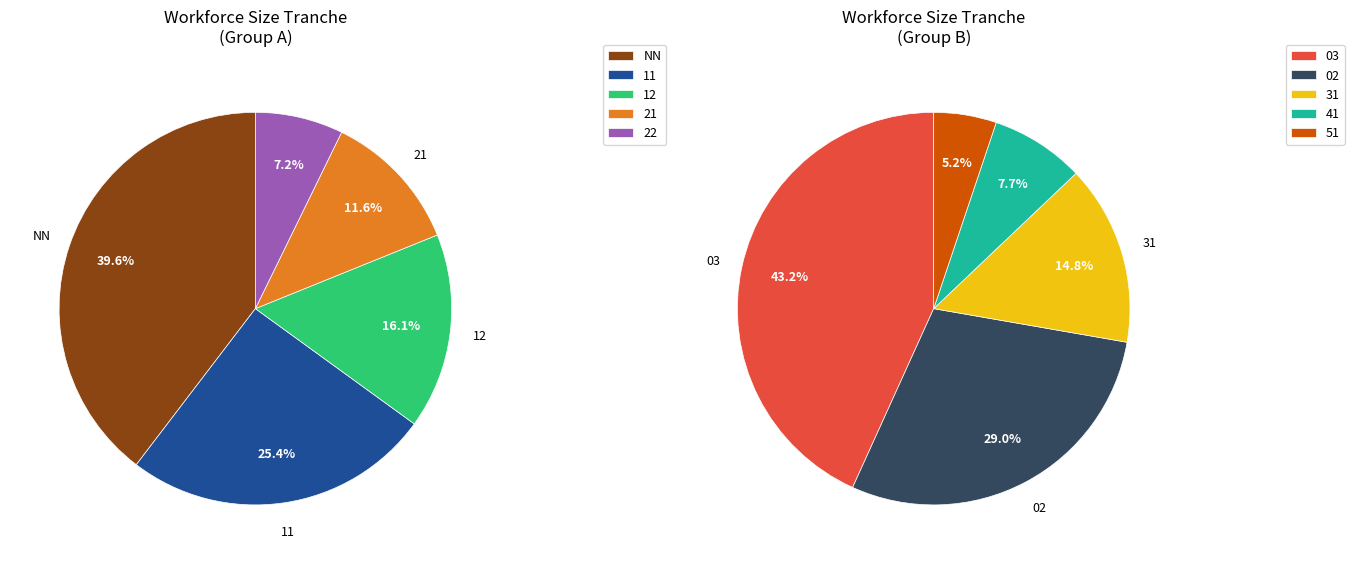

Is NN the majority of the pie?

No